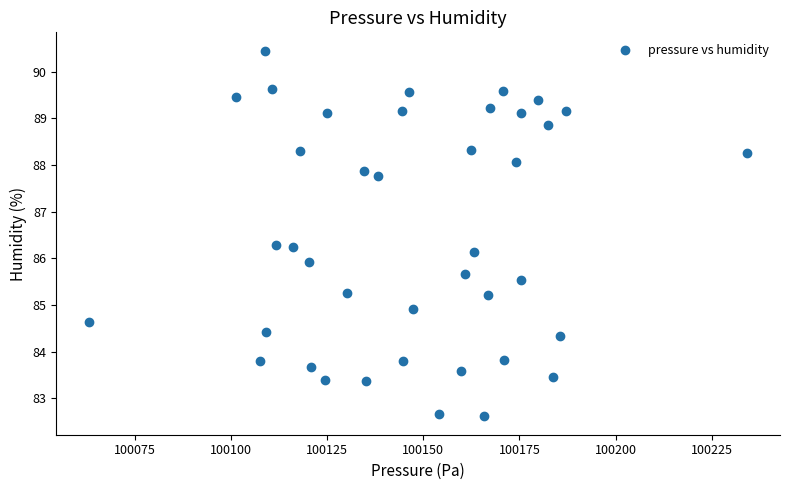

What is the range of X values (max minus min)?

171.0